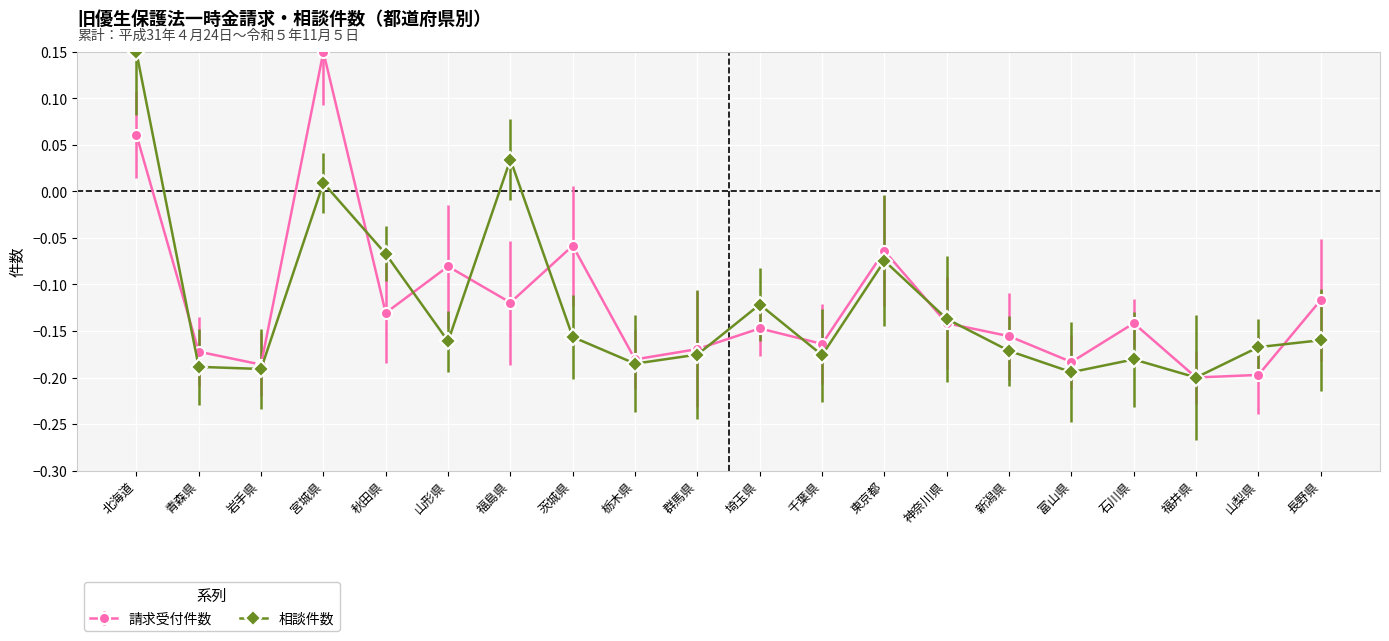

Which label corresponds to the largest value in the chart?

北海道